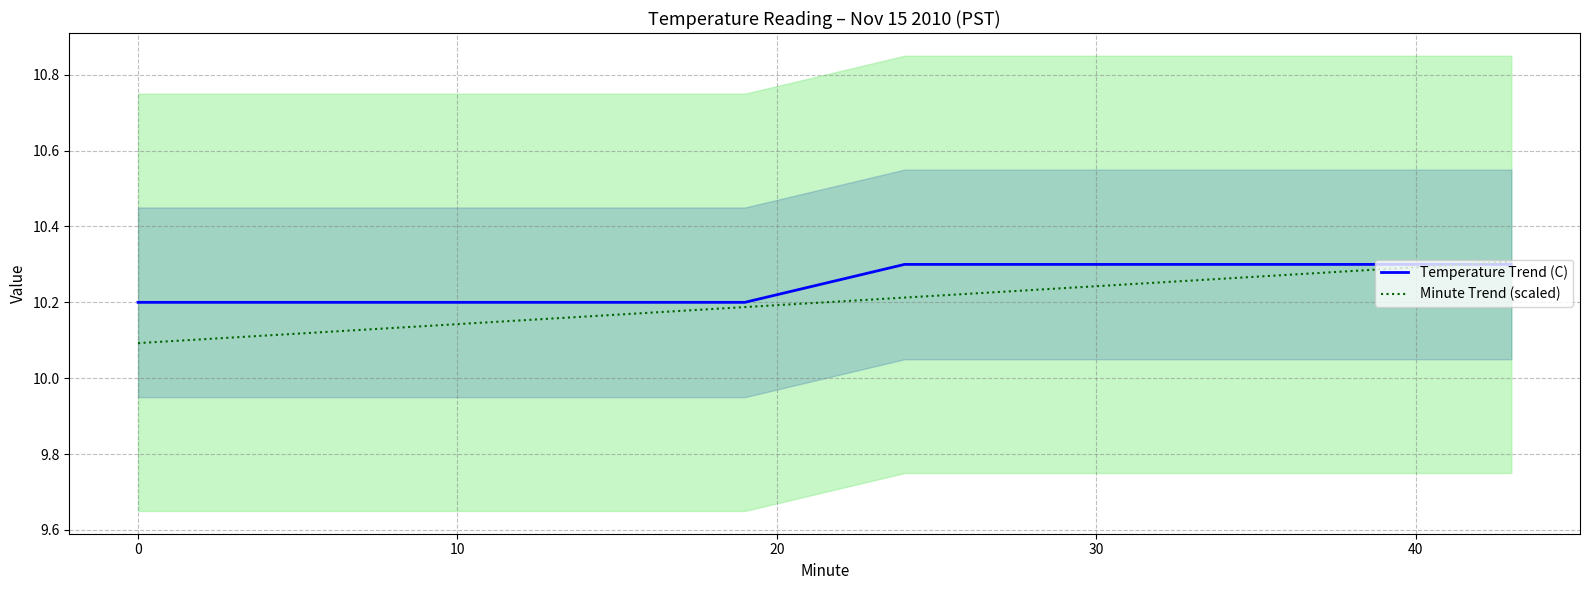

True or false: Minute Trend (scaled) has a value of 10.3 at 40.

True